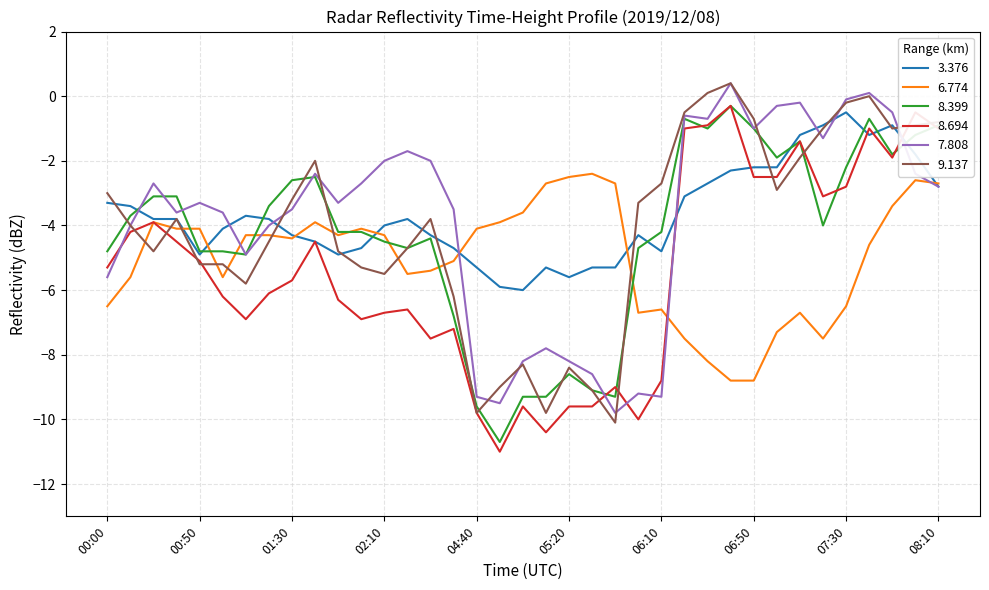

What is the smallest value displayed?

-11.0